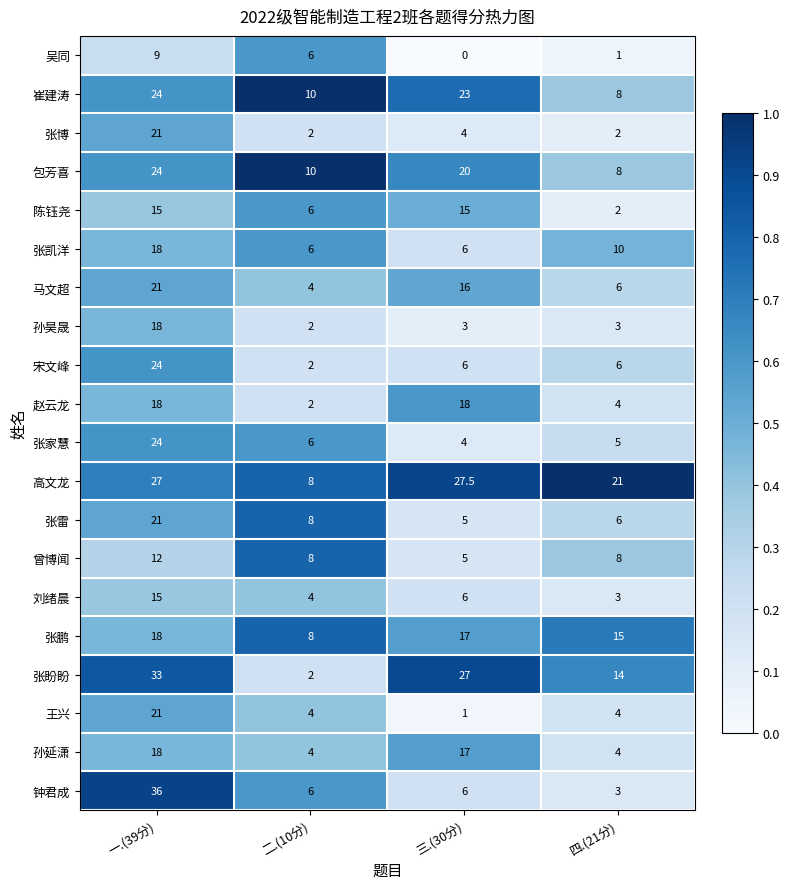

What is the difference between the maximum and minimum values in the 赵云龙 series?

16.0